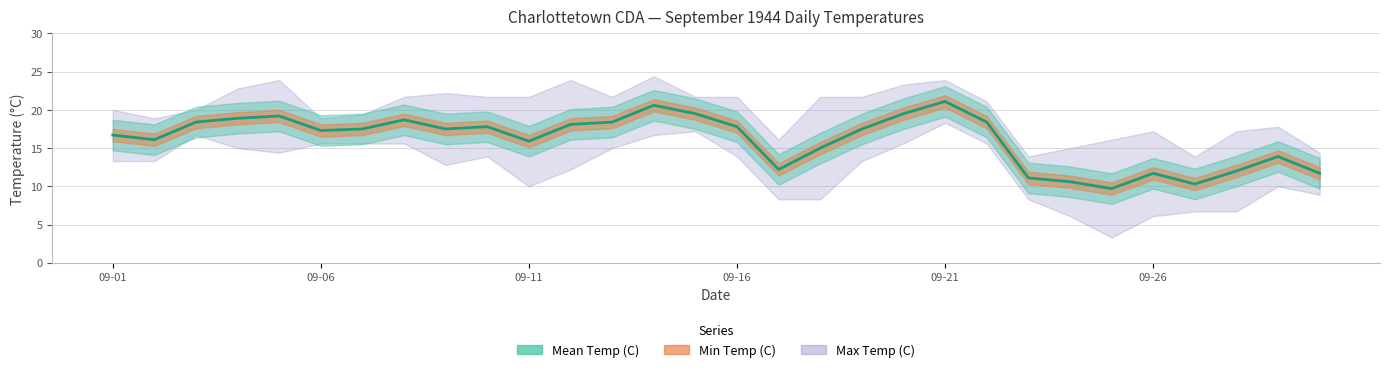

Does the chart have visible grid lines?

Yes